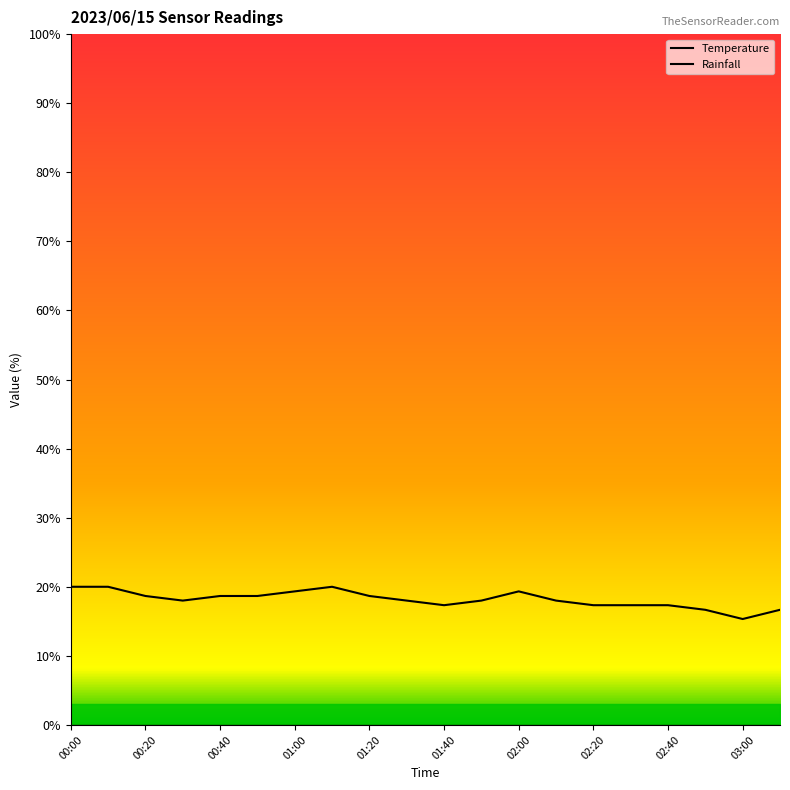

Does the chart display data point markers on the line(s)?

No